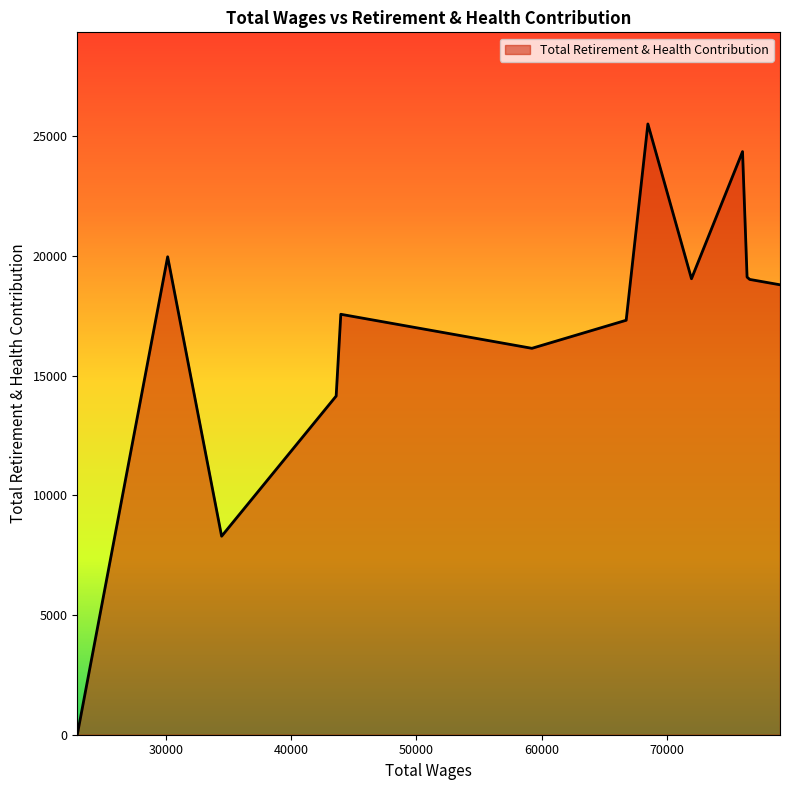

How many lines are shown in the chart?

1